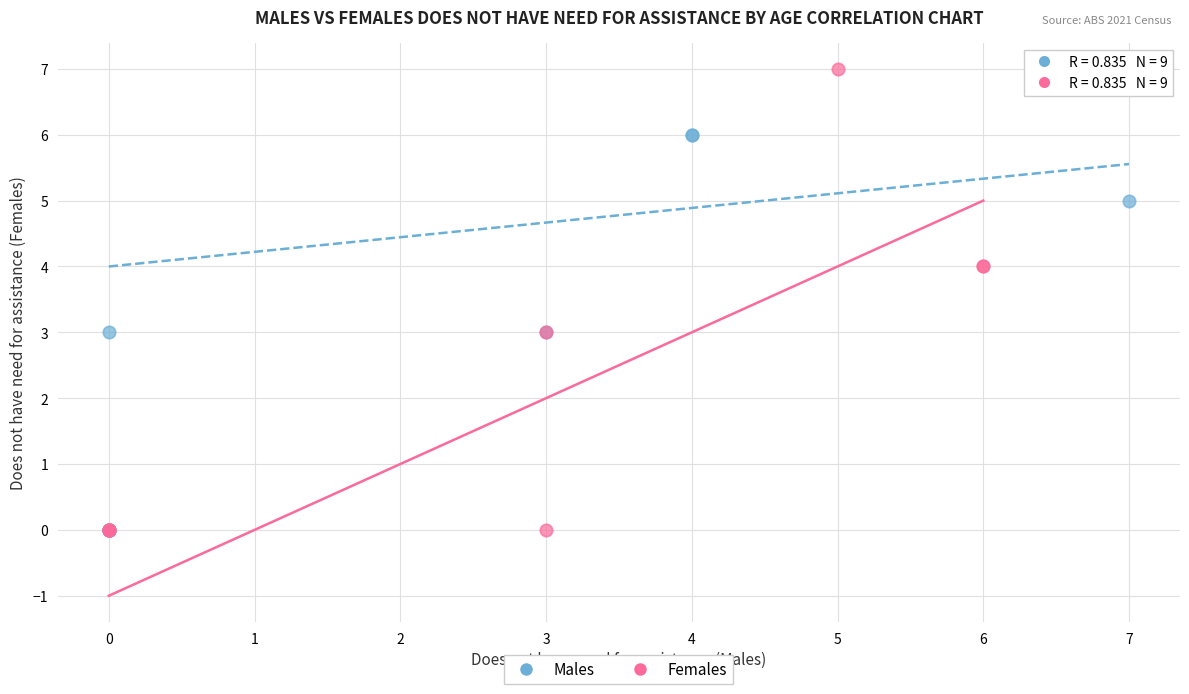

Which series reaches the maximum Y coordinate?

Females